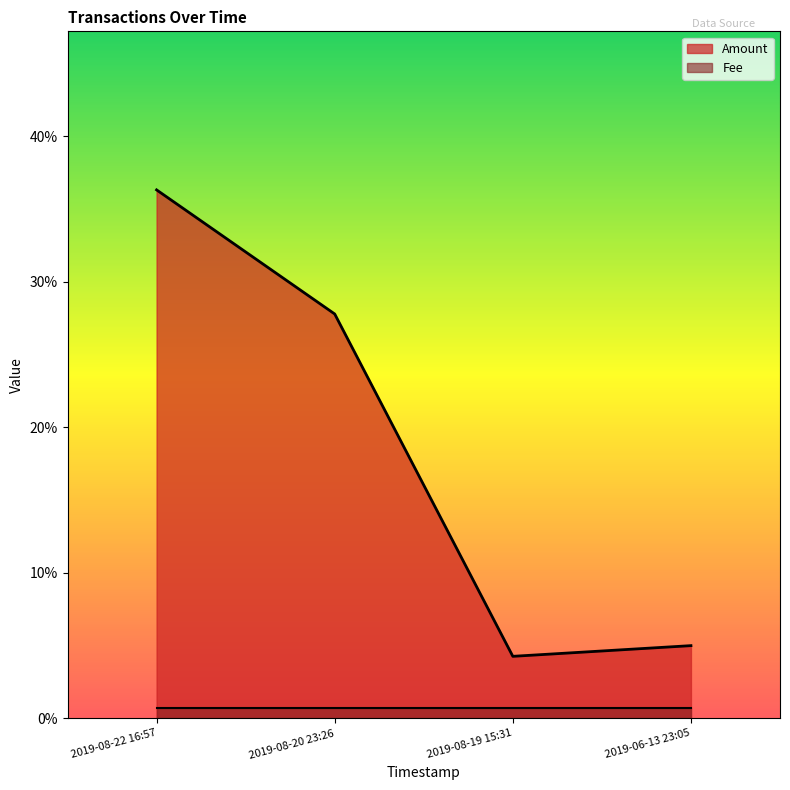

How many interior local valleys (lower than both neighbors) does the data have?

1